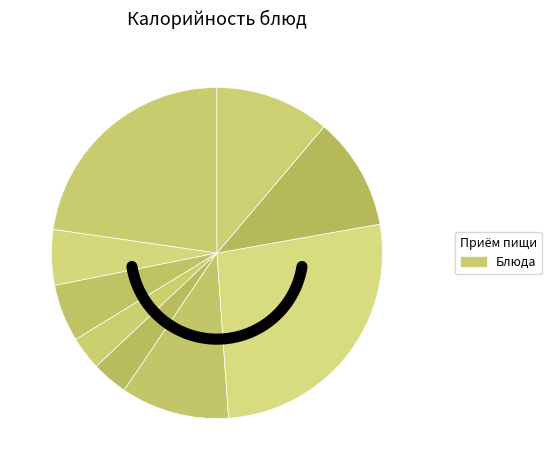

To the nearest percent, what is the combined percentage of Хлеб пшеничный (завтрак) and Компот из сухофруктов?

17%